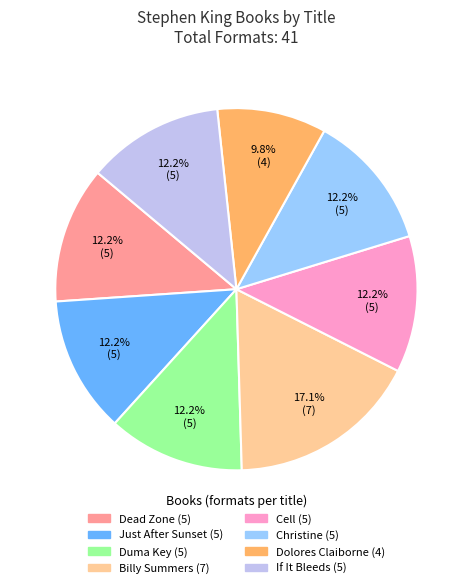

Which category has the biggest portion of the pie?

Billy Summers